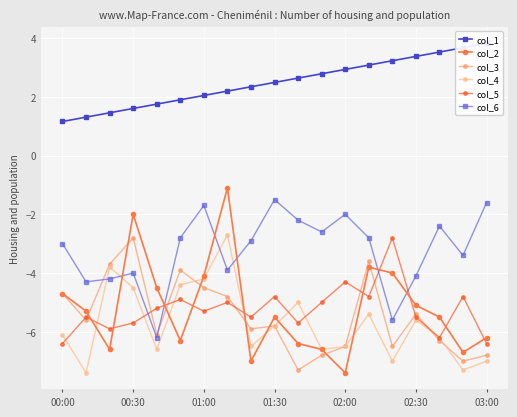

How many values in the col_4 series exceed -6?

9